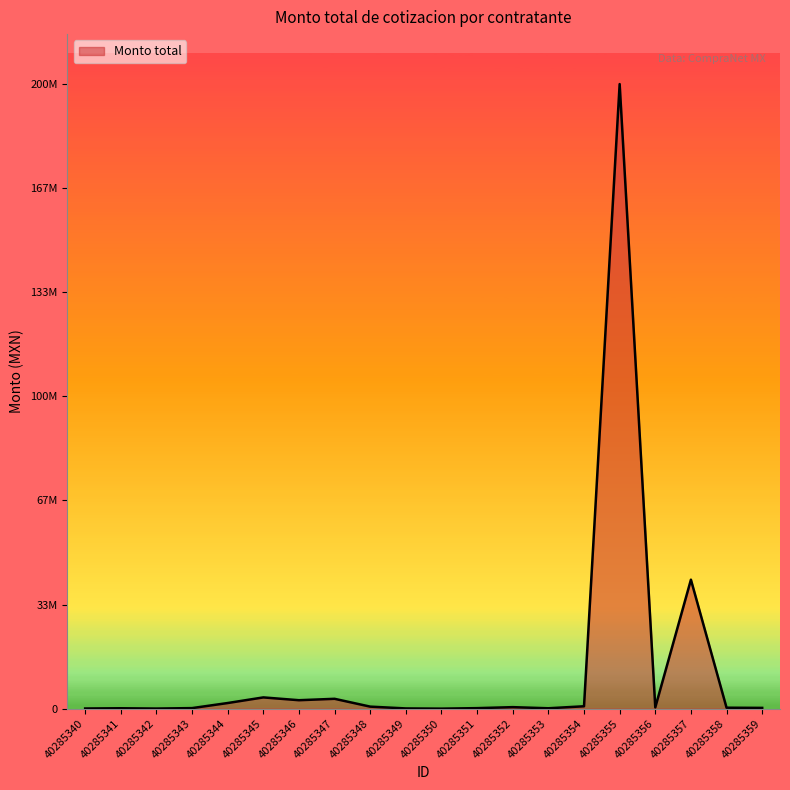

Reading right to left, transcribe all the data shown in this chart.

245576.4	300216.7	41294011.7	400000.0	200000000.0	761425.6	124086.8	480602.8	162481.2	4011.6	70000.0	645424.0	3150000.0	2700000.0	3600000.0	1800000.0	174443.5	31816.8	124897.2	48024.0